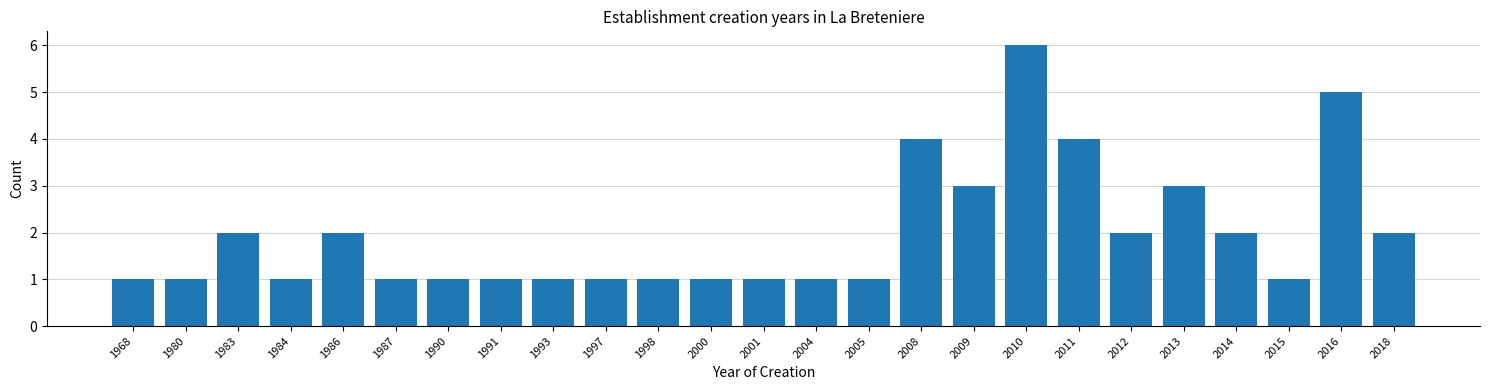

Reading left to right, extract all data points from this chart.

1968=1	1980=1	1983=2	1984=1	1986=2	1987=1	1990=1	1991=1	1993=1	1997=1	1998=1	2000=1	2001=1	2004=1	2005=1	2008=4	2009=3	2010=6	2011=4	2012=2	2013=3	2014=2	2015=1	2016=5	2018=2